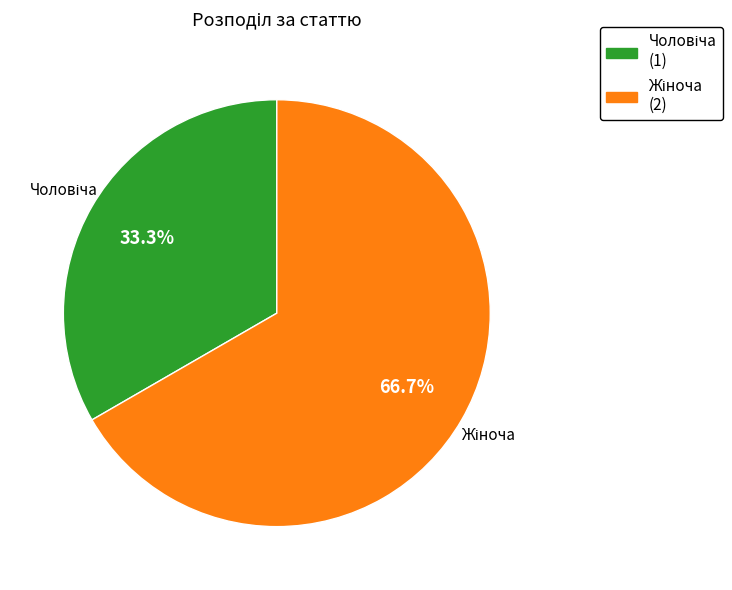

To the nearest percent, what is the difference between the largest and smallest slice percentages?

33%